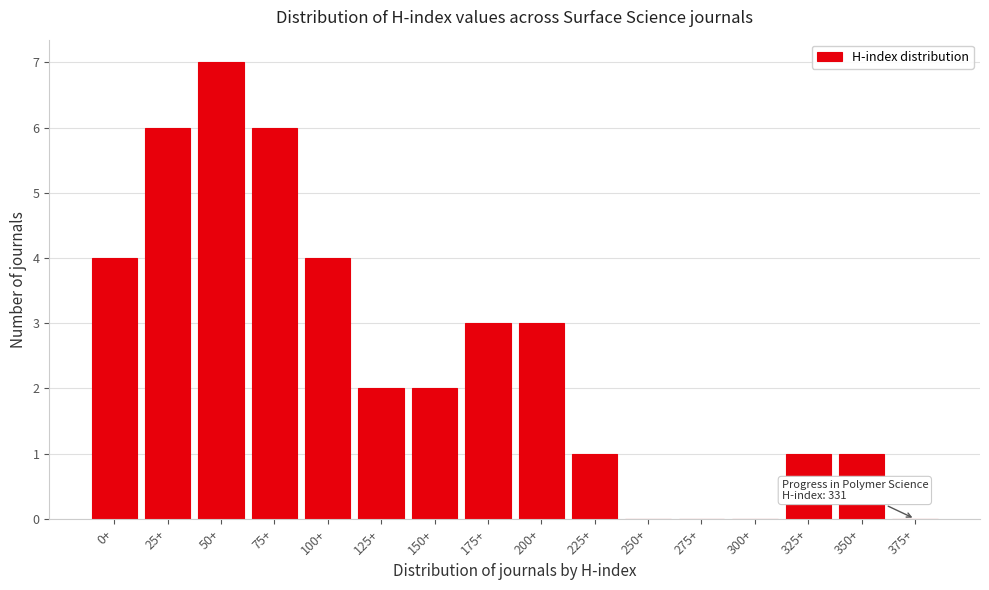

Reading right to left, list all the values displayed in this chart.

375+=0	350+=1	325+=1	300+=0	275+=0	250+=0	225+=1	200+=3	175+=3	150+=2	125+=2	100+=4	75+=6	50+=7	25+=6	0+=4